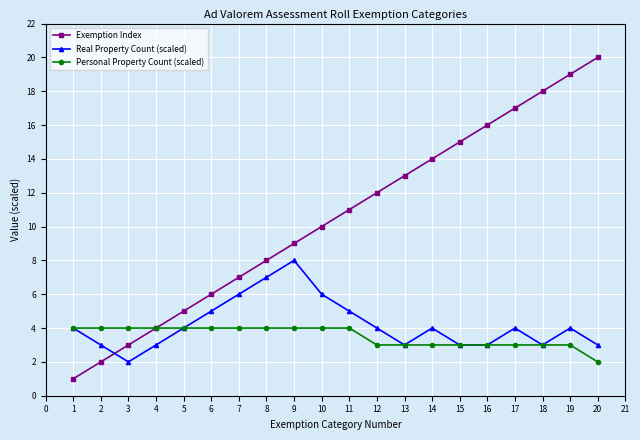

Reading left to right, transcribe all the data shown in this chart.

Exemption Index: 1	2	3	4	5	6	7	8	9	10	11	12	13	14	15	16	17	18	19	20
Real Property Count (scaled): 4	3	2	3	4	5	6	7	8	6	5	4	3	4	3	3	4	3	4	3
Personal Property Count (scaled): 4	4	4	4	4	4	4	4	4	4	4	3	3	3	3	3	3	3	3	2